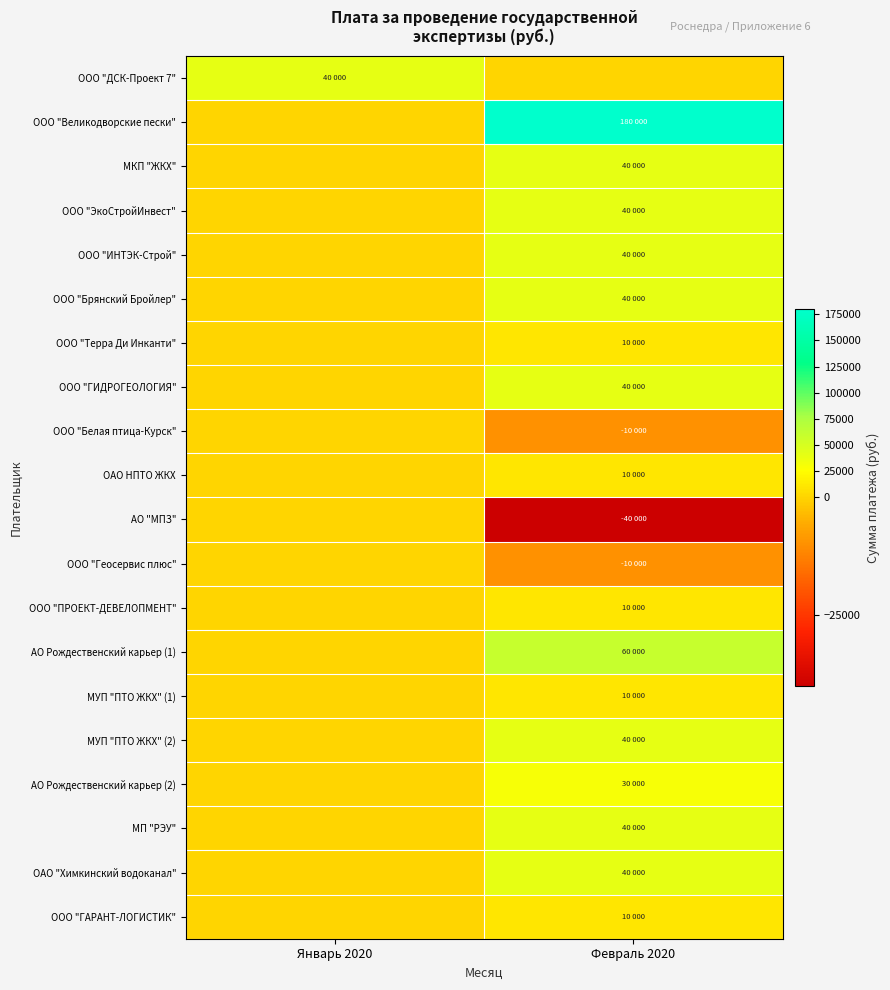

Between Январь 2020 and Февраль 2020, which series saw the biggest shift?

ООО "Великодворские пески"